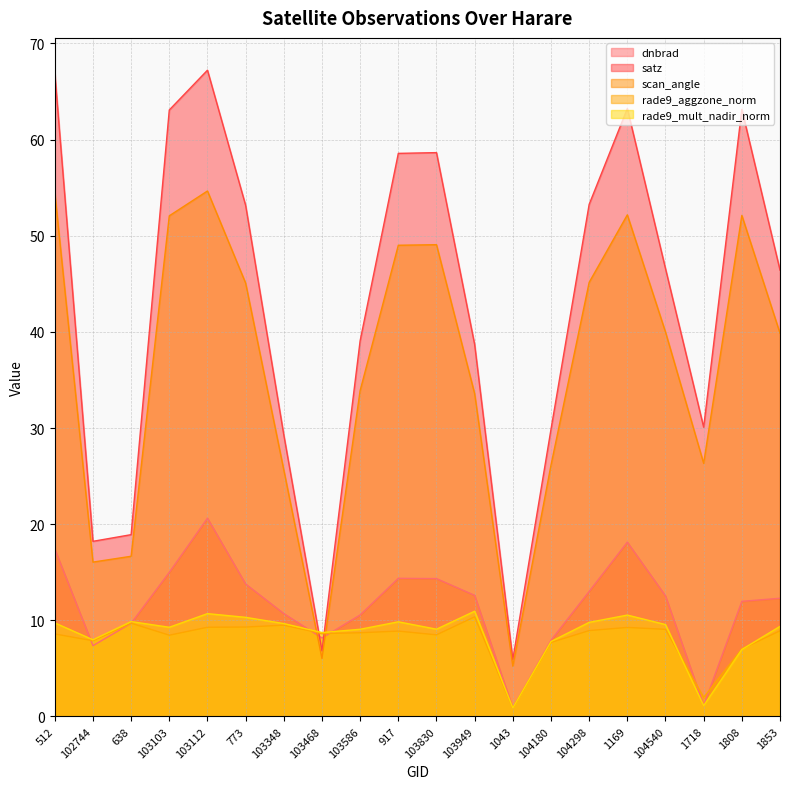

At which label does rade9_aggzone_norm reach its minimum?

1043